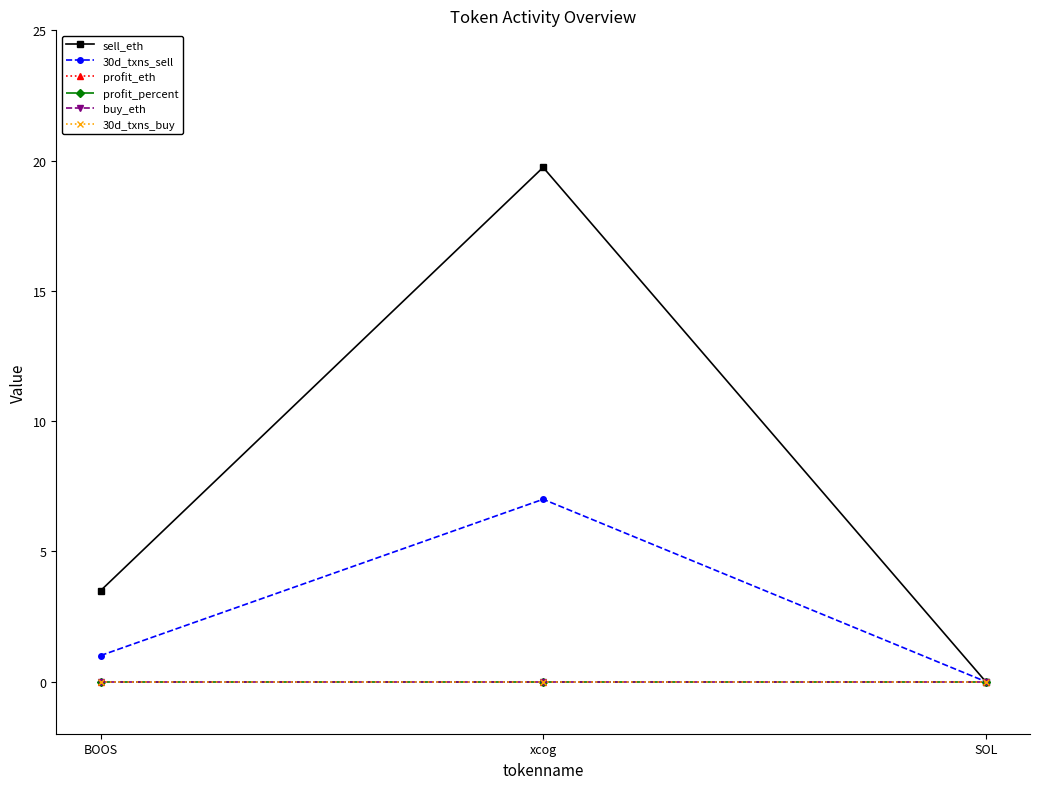

Does the chart have visible grid lines?

No